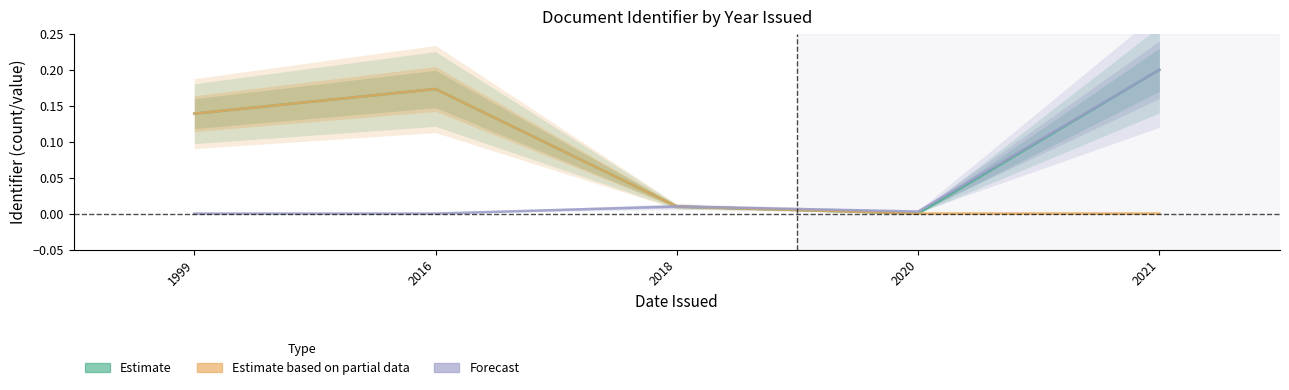

What is the sum of the Estimate values at 2016 and 2021?

0.4